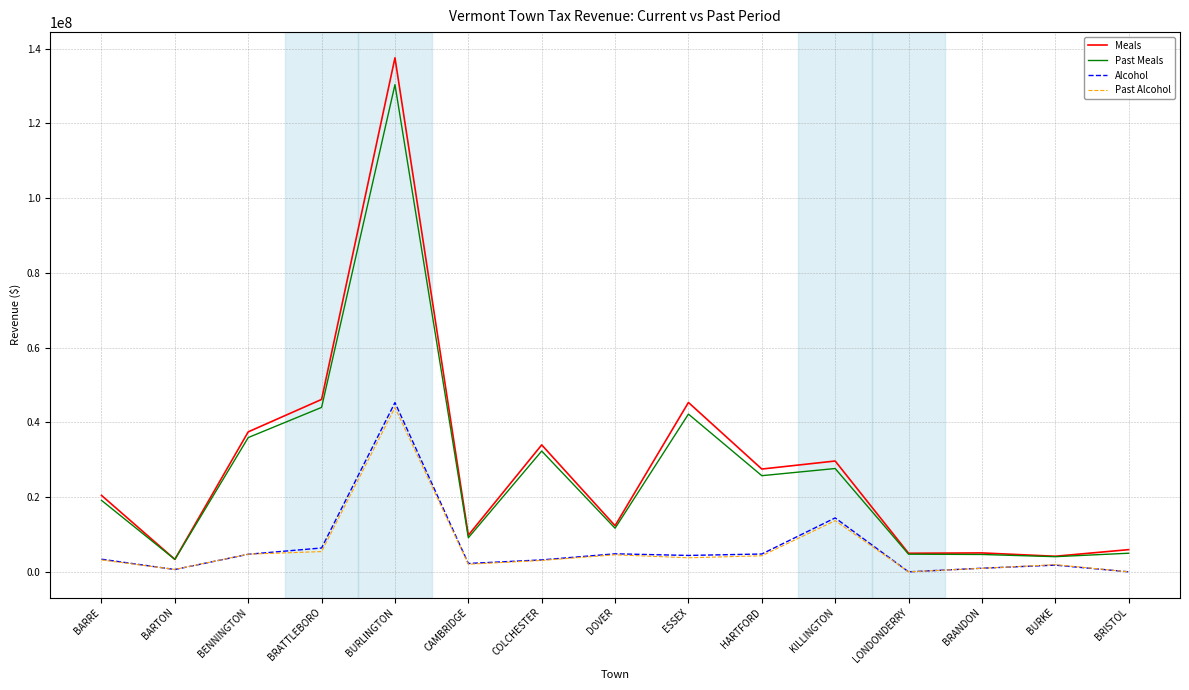

Which series has the largest total across all categories?

Meals